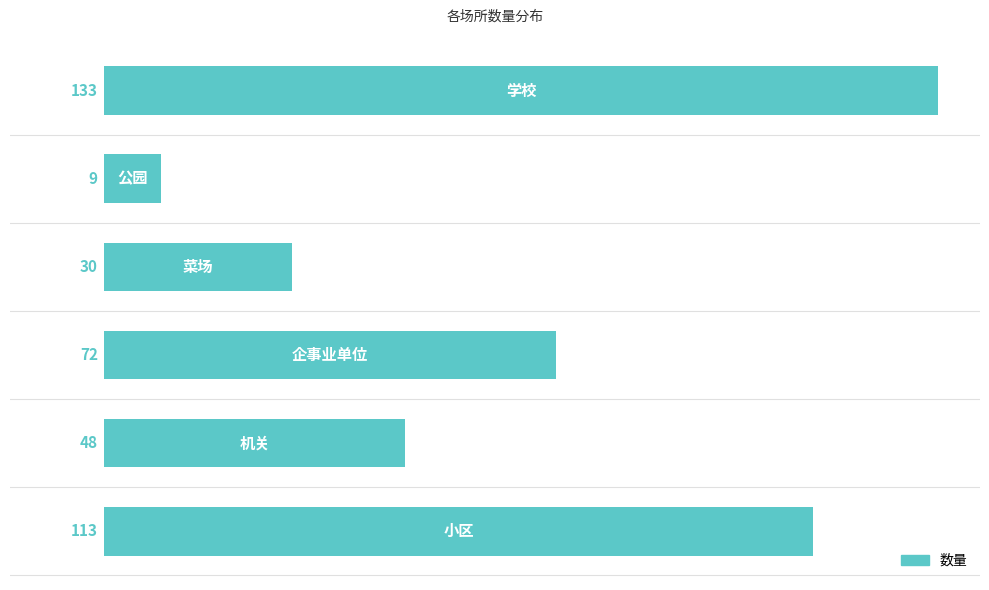

What is the maximum value shown in the chart?

133